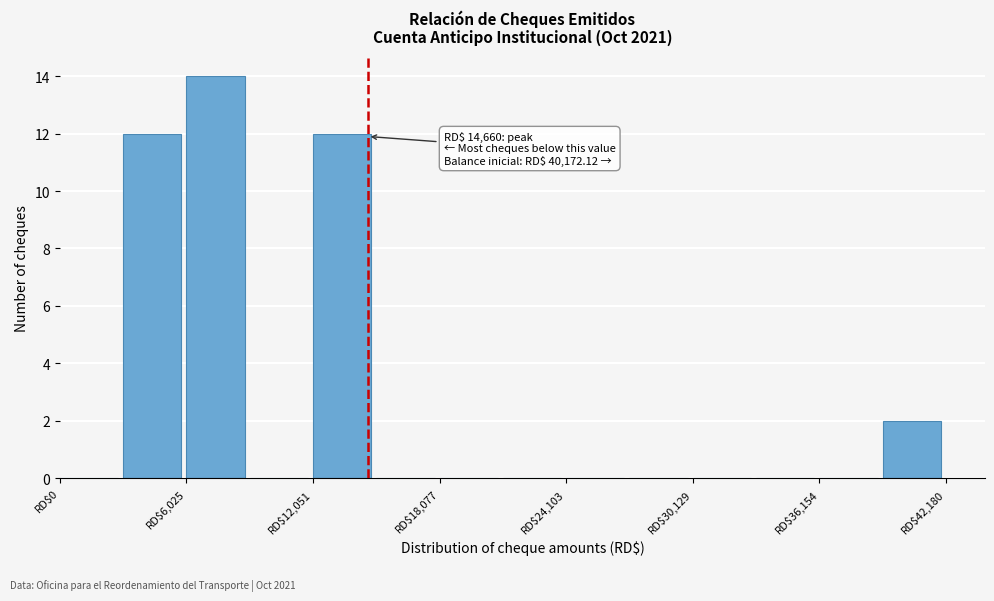

Read against the x-axis, roughly where is the centre of the tallest bar?

7000